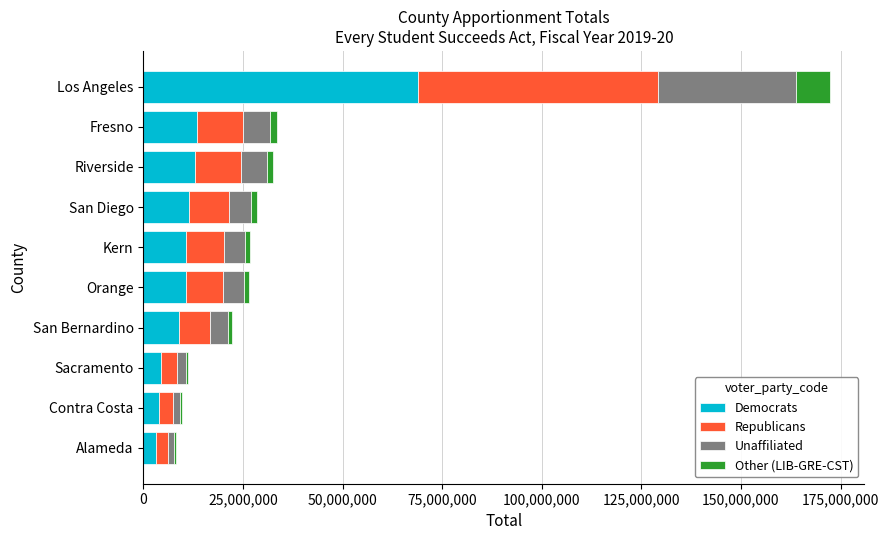

True or false: Democrats has a value of 19691949 at Riverside.

False